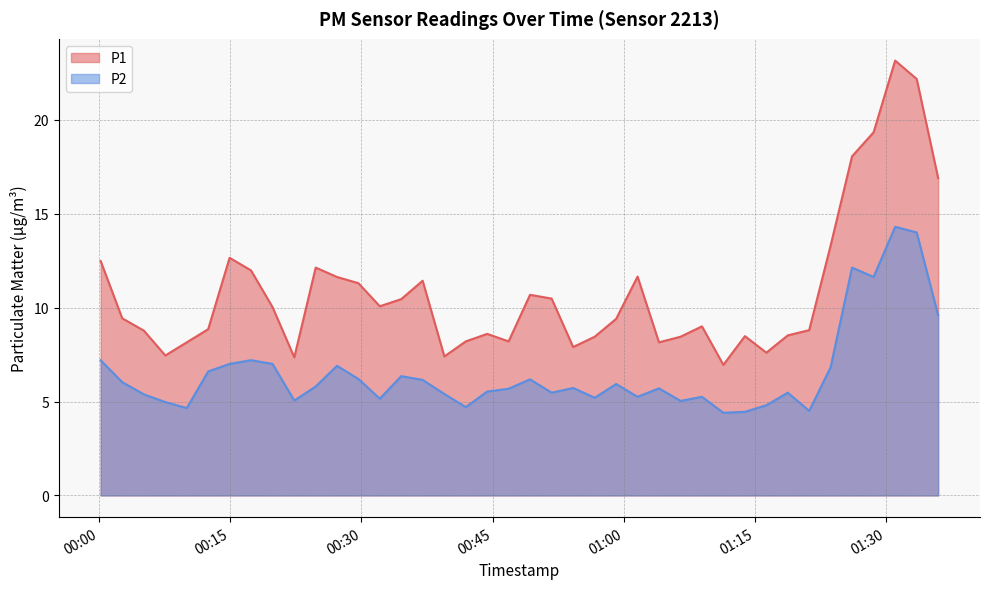

Which series has the largest total across all categories?

P1